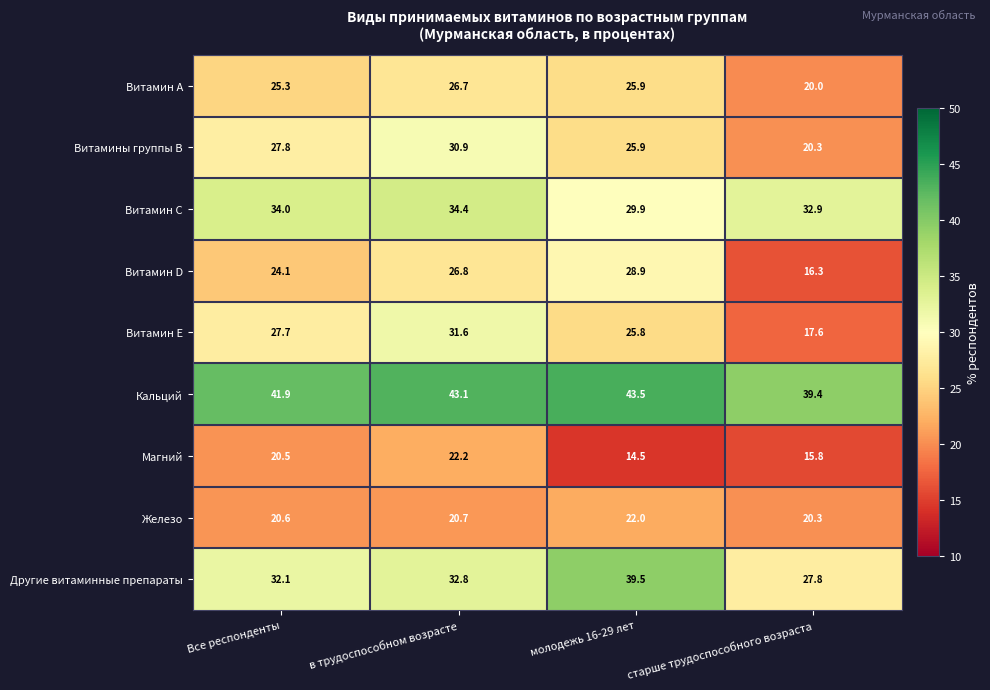

What is the difference between the maximum and minimum values in the Магний series?

7.7